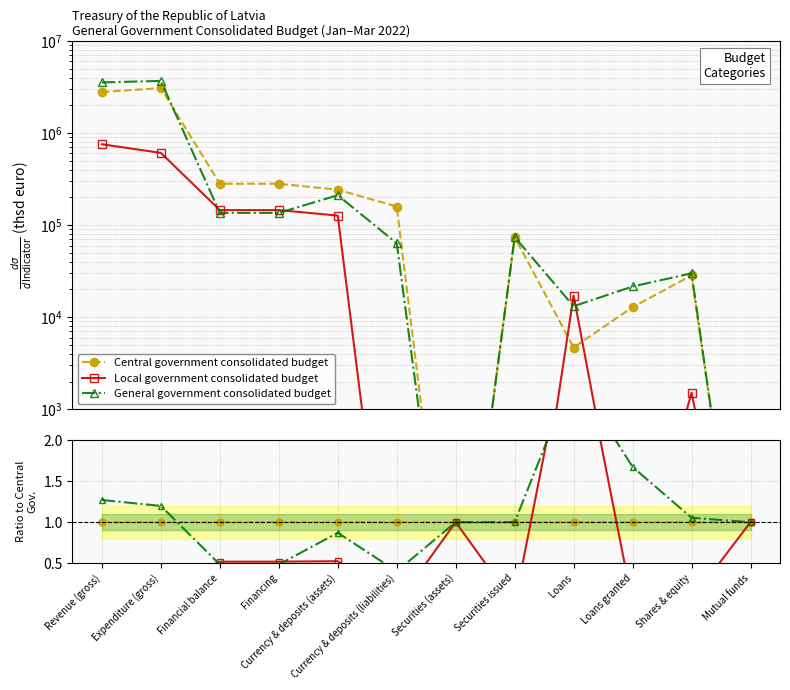

Which series has the largest total across all categories?

General government consolidated budget